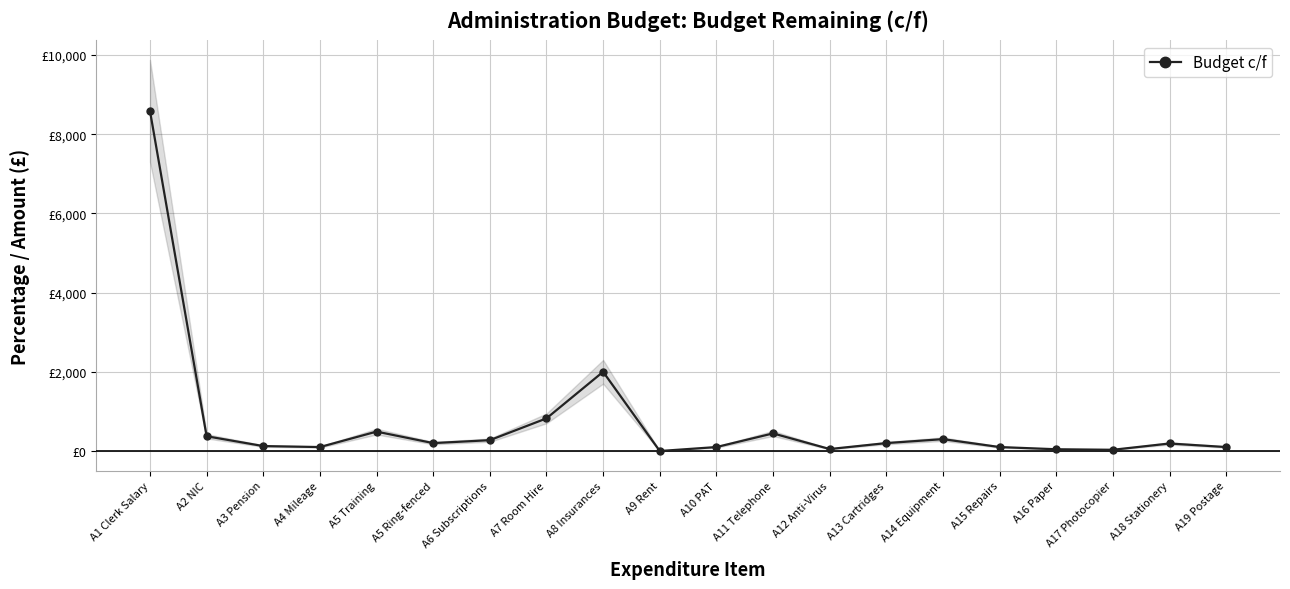

What position from the left is A14 Equipment?

15